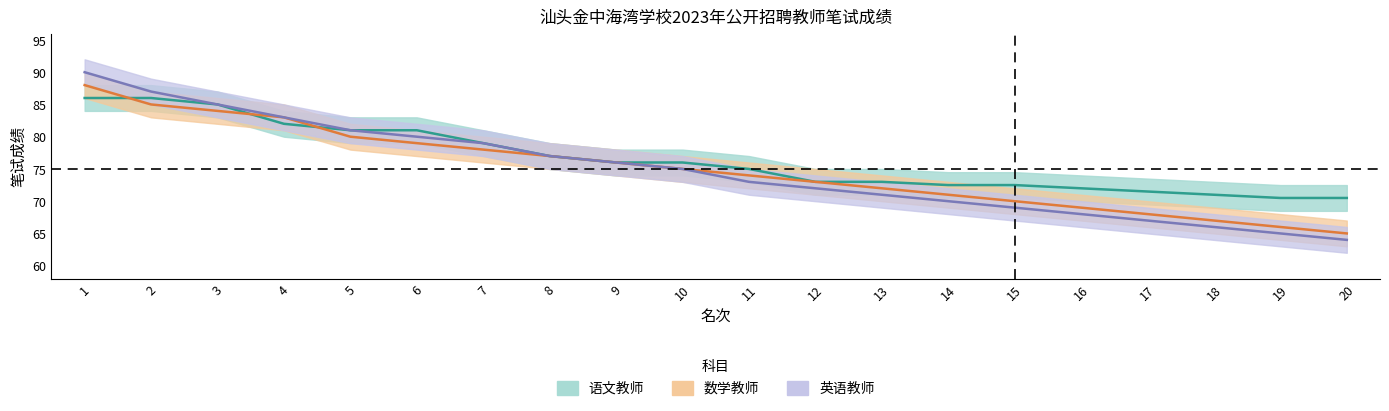

How many data points in 英语教师 are less than 75?

10